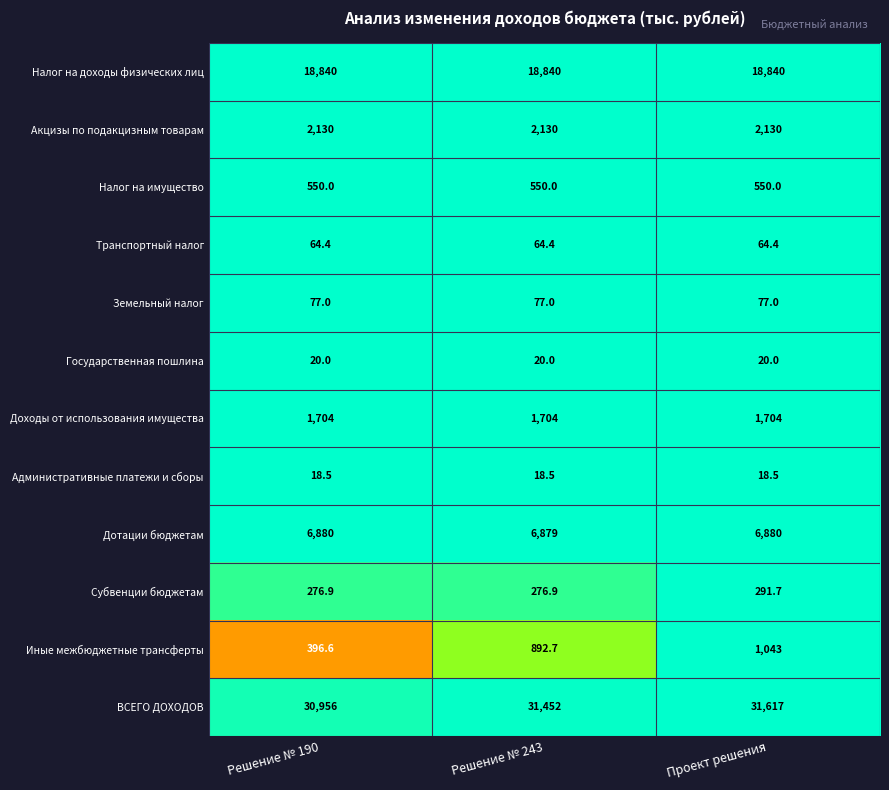

The Дотации бюджетам series shows 10182.3 at Решение № 243. True or false?

False